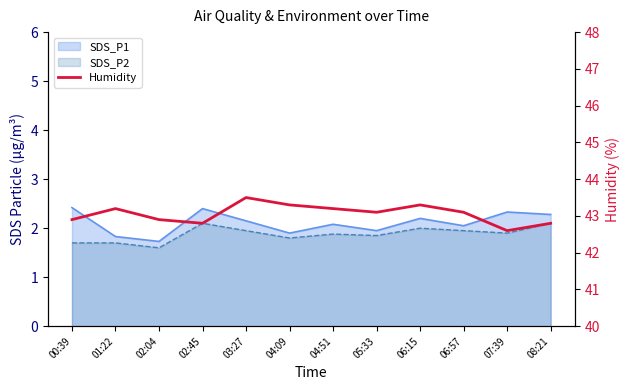

Is it true that the value at 05:33 is 43.1?

True